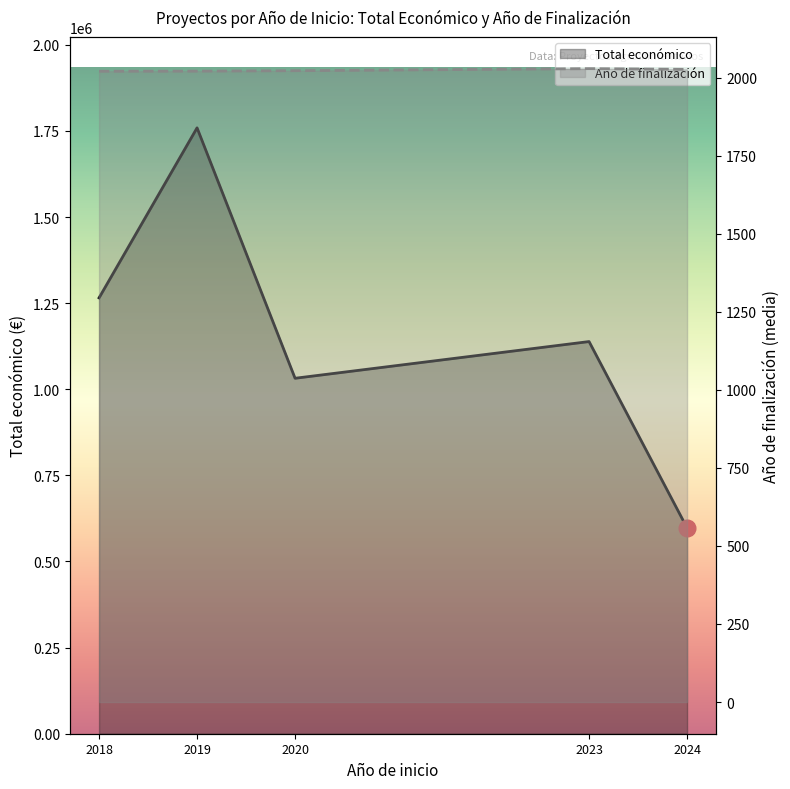

Which has a higher value, 2019 or 2018?

2019